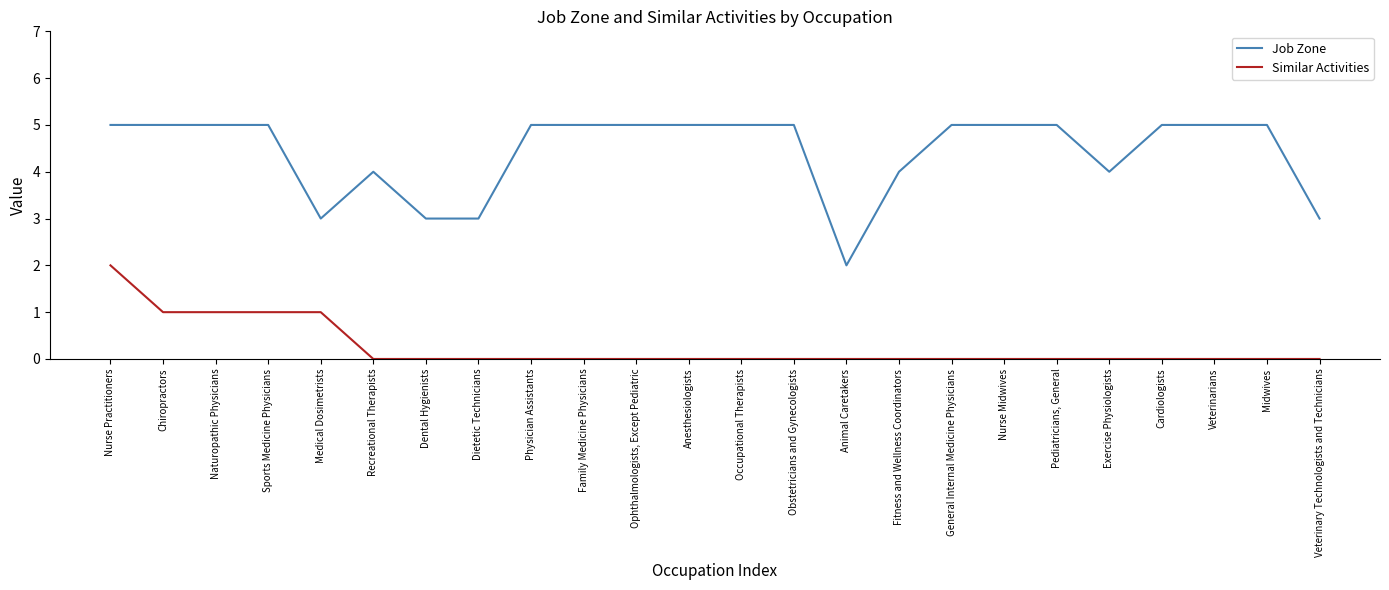

At which category is the sum across all series the highest?

Nurse Practitioners